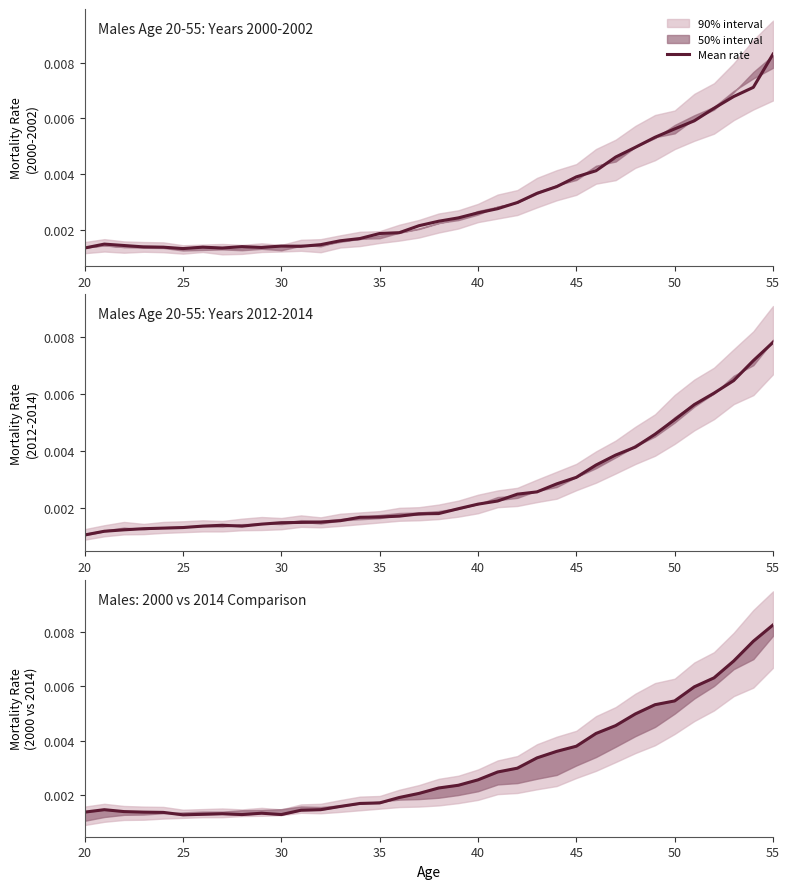

The chart shows a value of 0.0 at 40. True or false?

False